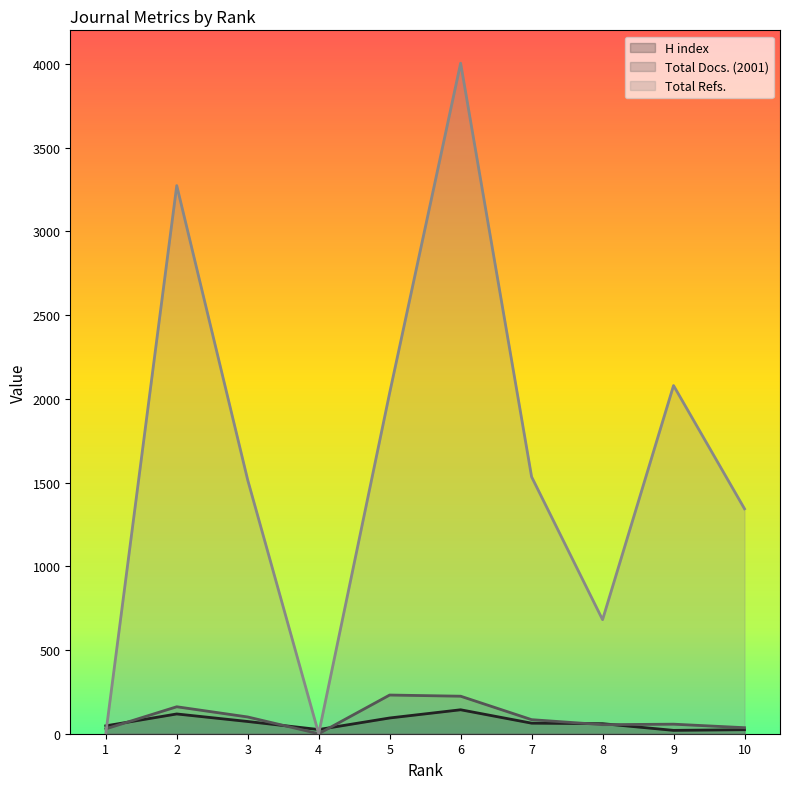

Reading left to right, what are all the values shown in this chart?

H index: 10=24	9=20	8=60	7=63	6=143	5=94	4=25	3=73	2=118	1=47
Total Docs. (2001): 10=36	9=57	8=54	7=84	6=224	5=231	4=0	3=100	2=161	1=29
Total Refs.: 10=1343	9=2079	8=681	7=1534	6=4004	5=2035	4=0	3=1515	2=3273	1=0